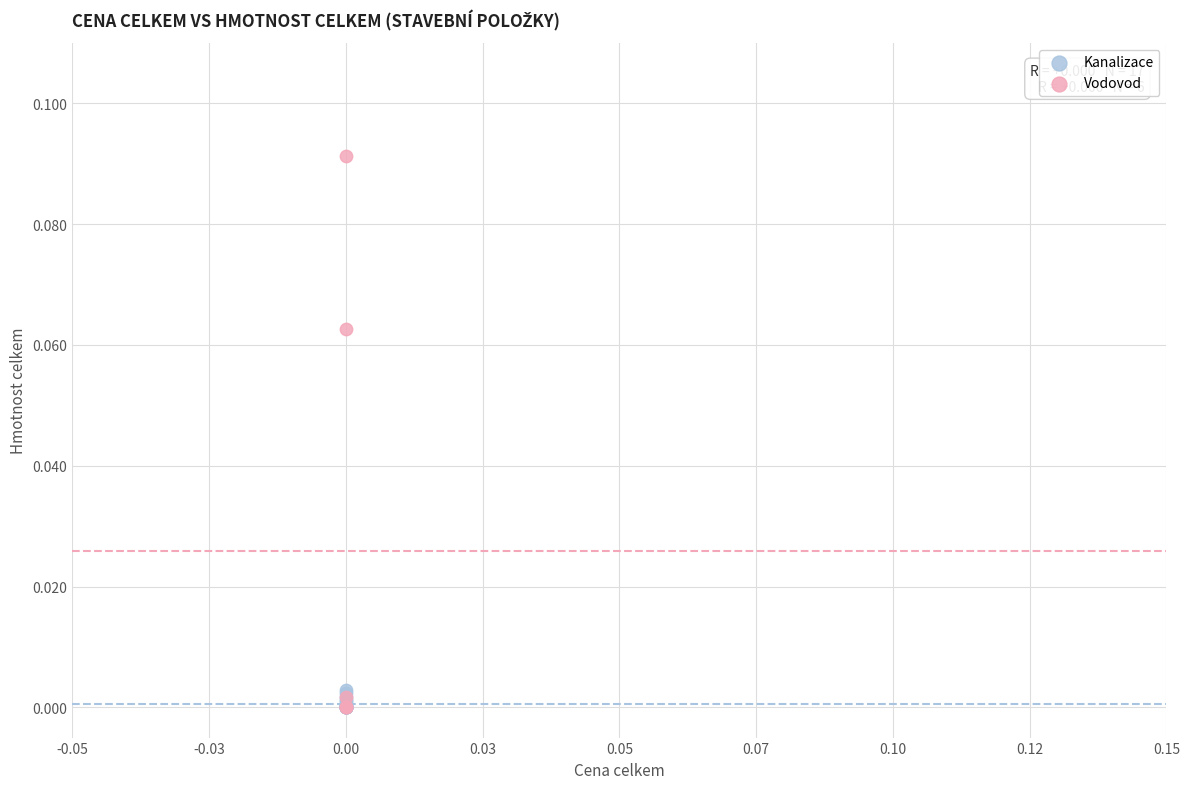

Which series has the widest spread of Y values?

Vodovod